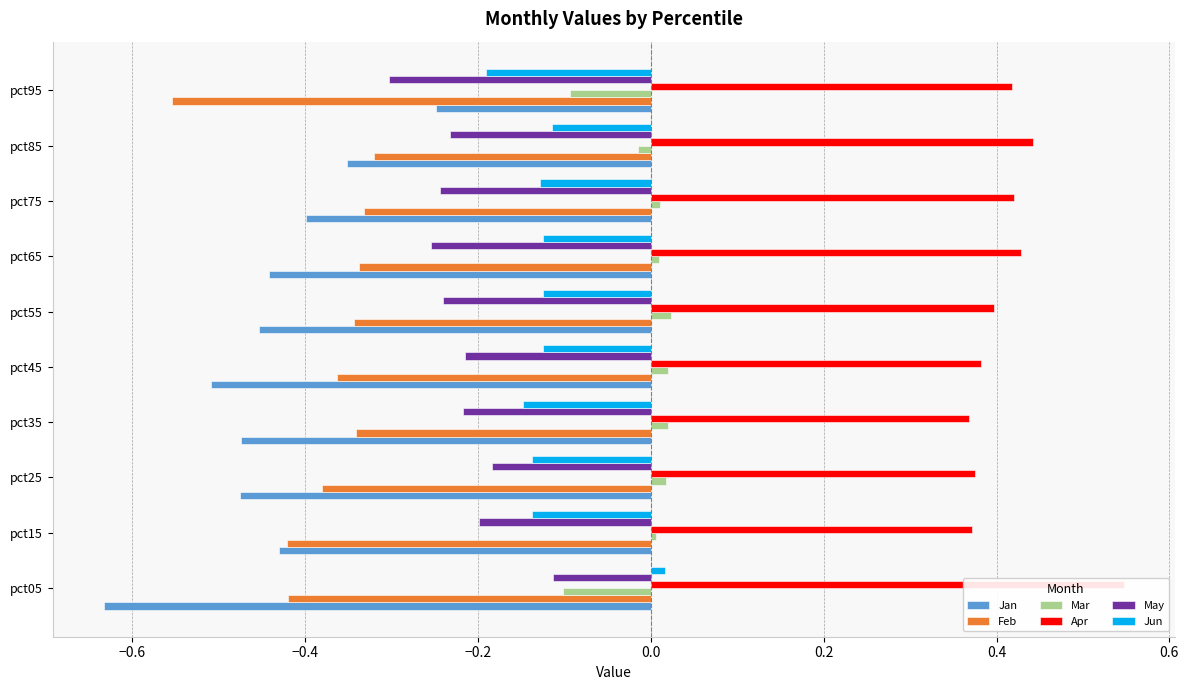

What is the smallest value displayed?

-0.6